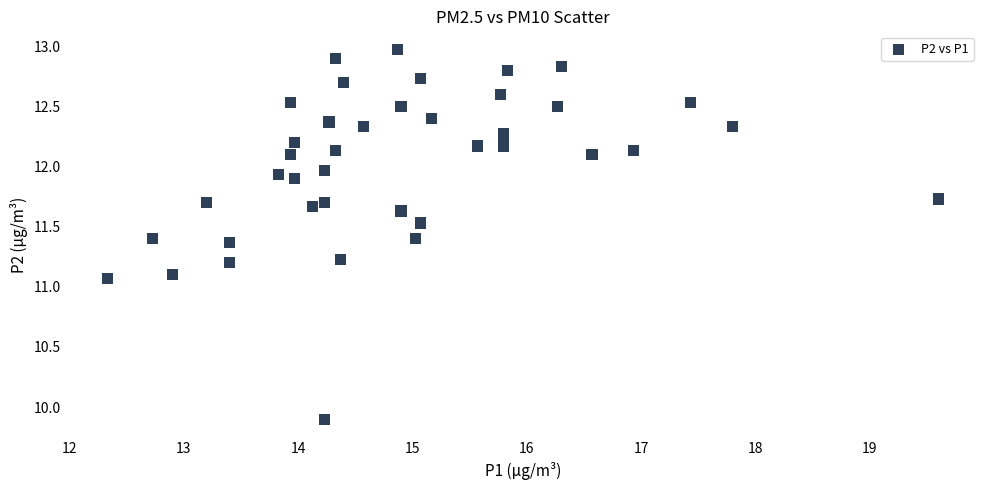

What is the range of Y values (max minus min)?

3.1